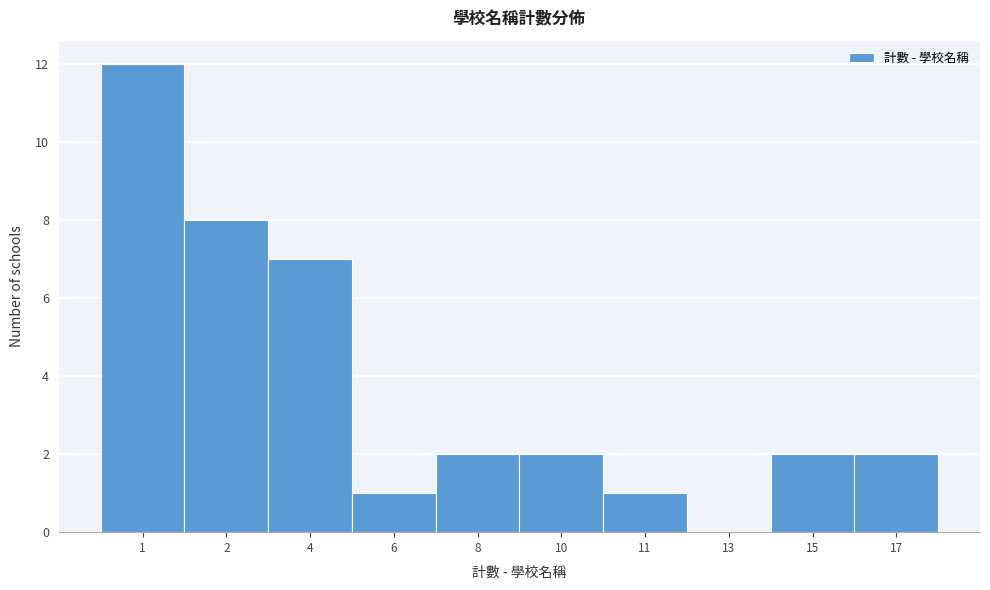

Reading left to right, list all the values displayed in this chart.

1=12	2=8	4=7	6=1	8=2	10=2	11=1	13=0	15=2	17=2